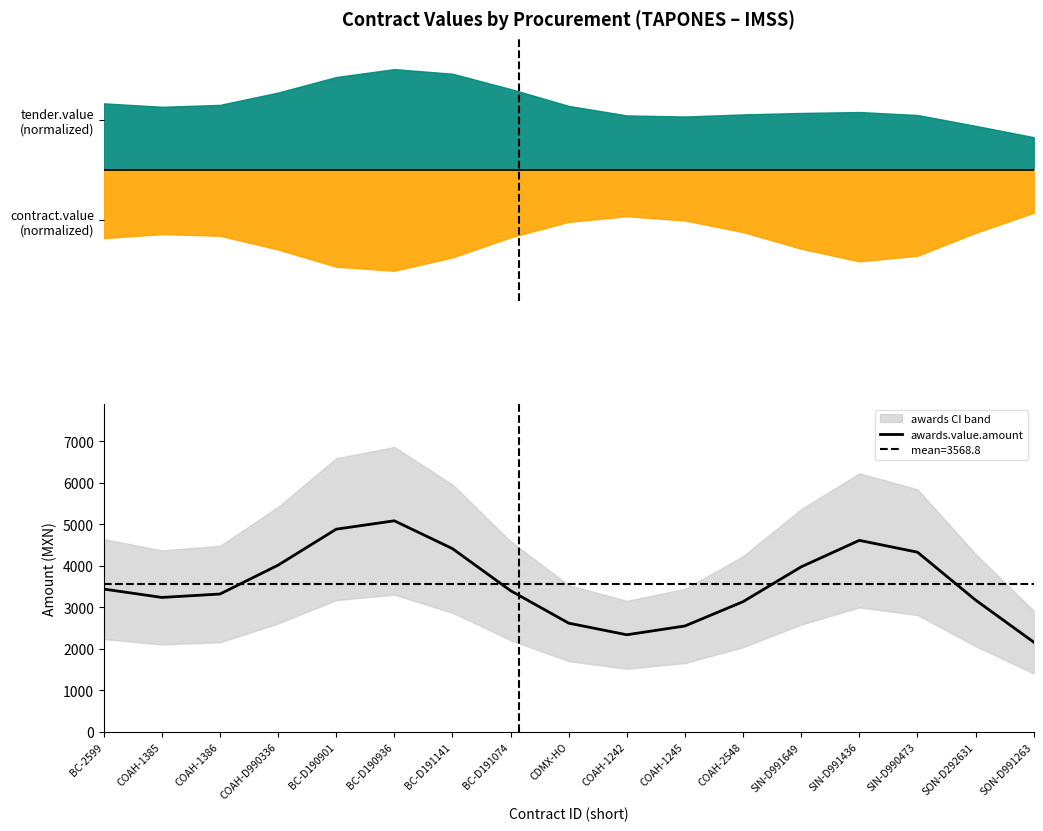

What is the smallest value displayed?

2160.9